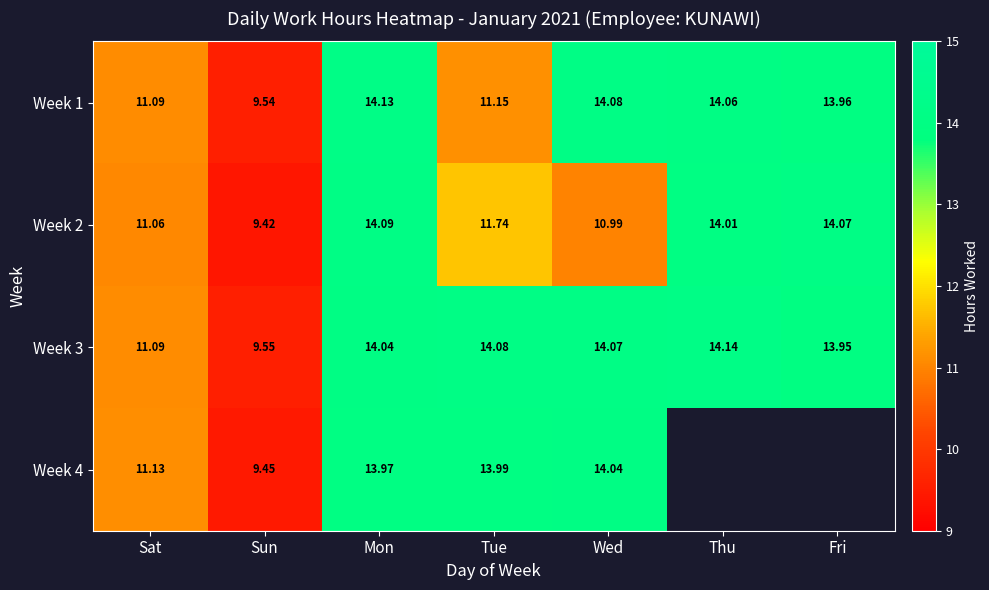

Which category has the highest value in the Week 2 series?

Mon